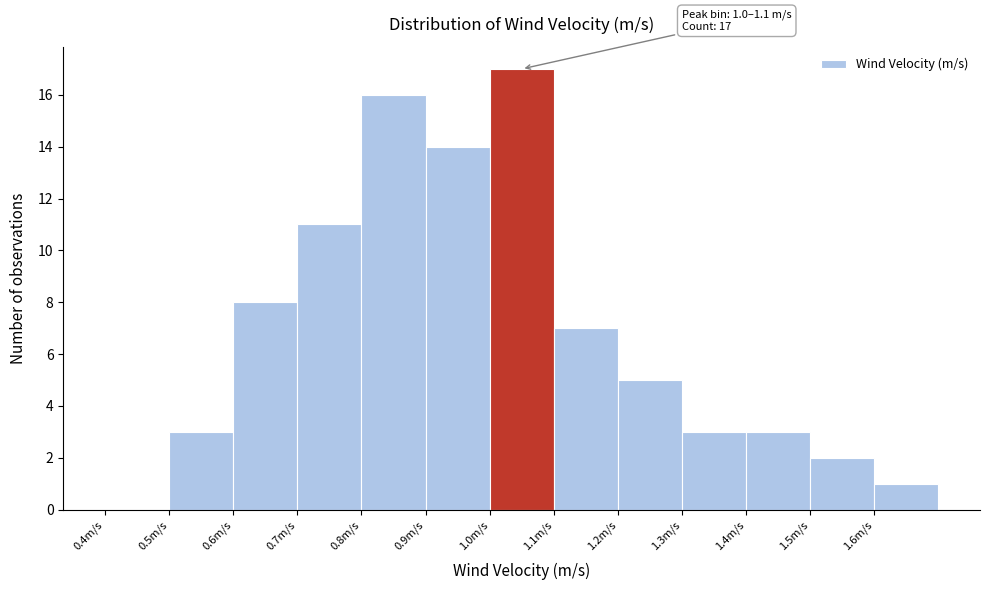

Which range on the x-axis has the tallest bar?

1.0 to 1.1